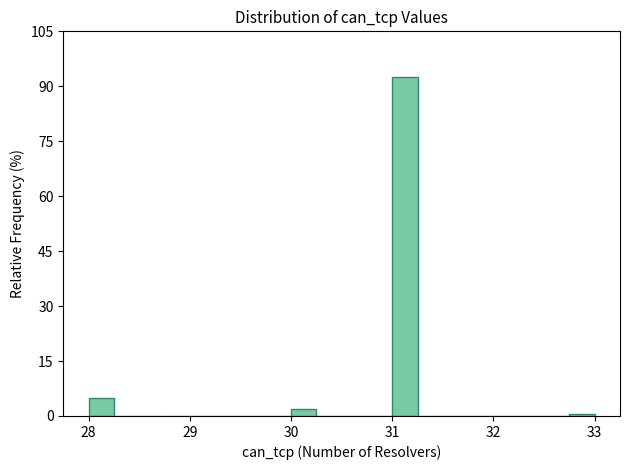

Around what value on the x-axis is the tallest bar? Give the approximate position of its centre, as read against the axis.

31.1